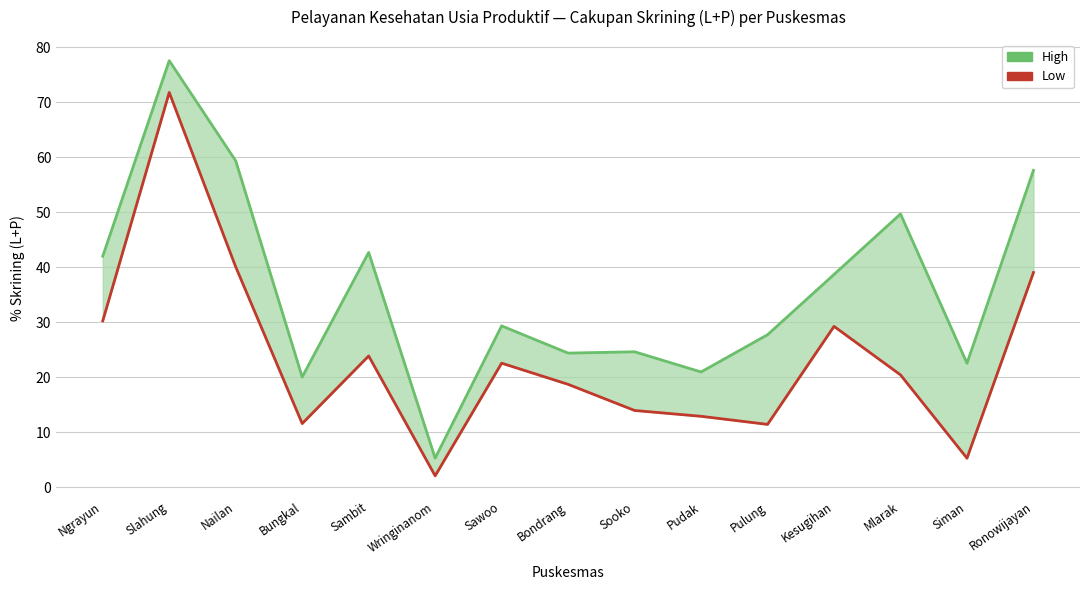

What is the average value of the High series?

36.2